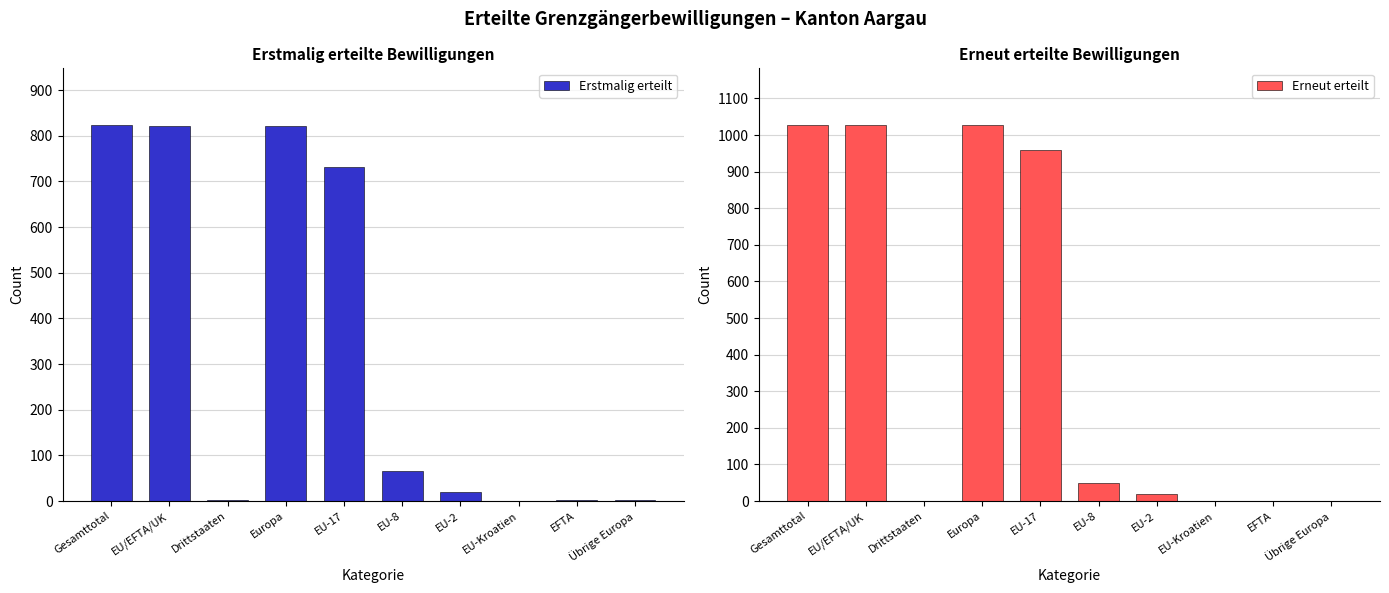

What is the difference between the Erstmalig erteilt values at EU-8 and Drittstaaten?

63